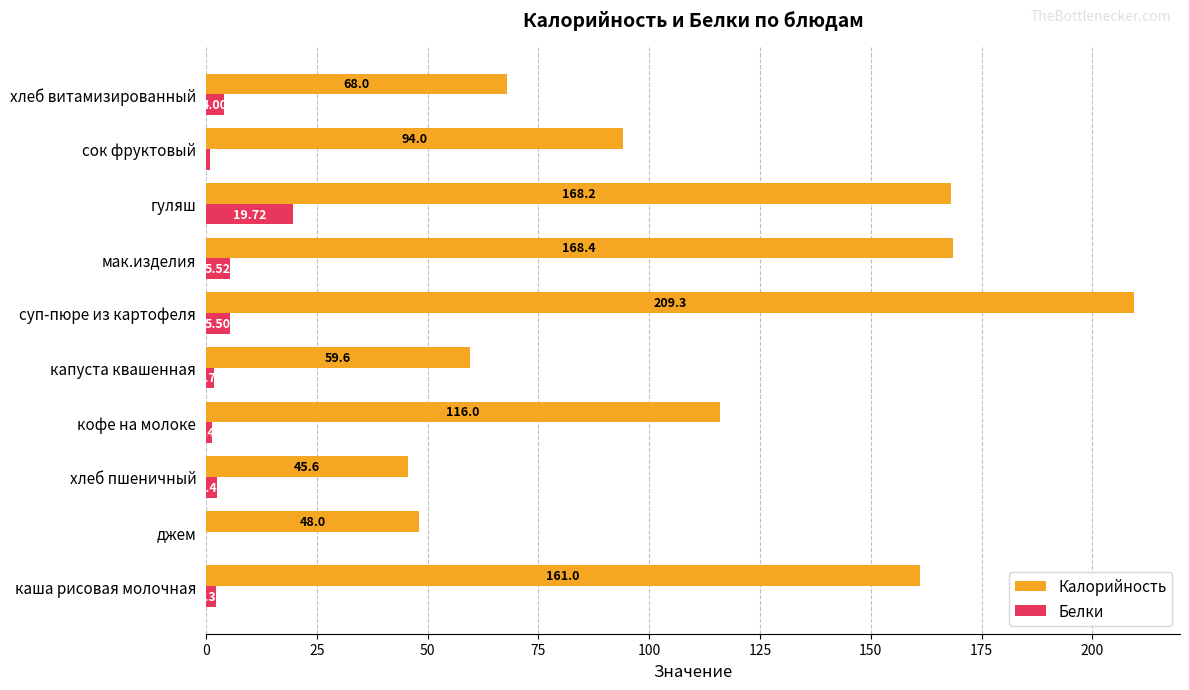

At which category is the sum across all series the highest?

суп-пюре из картофеля